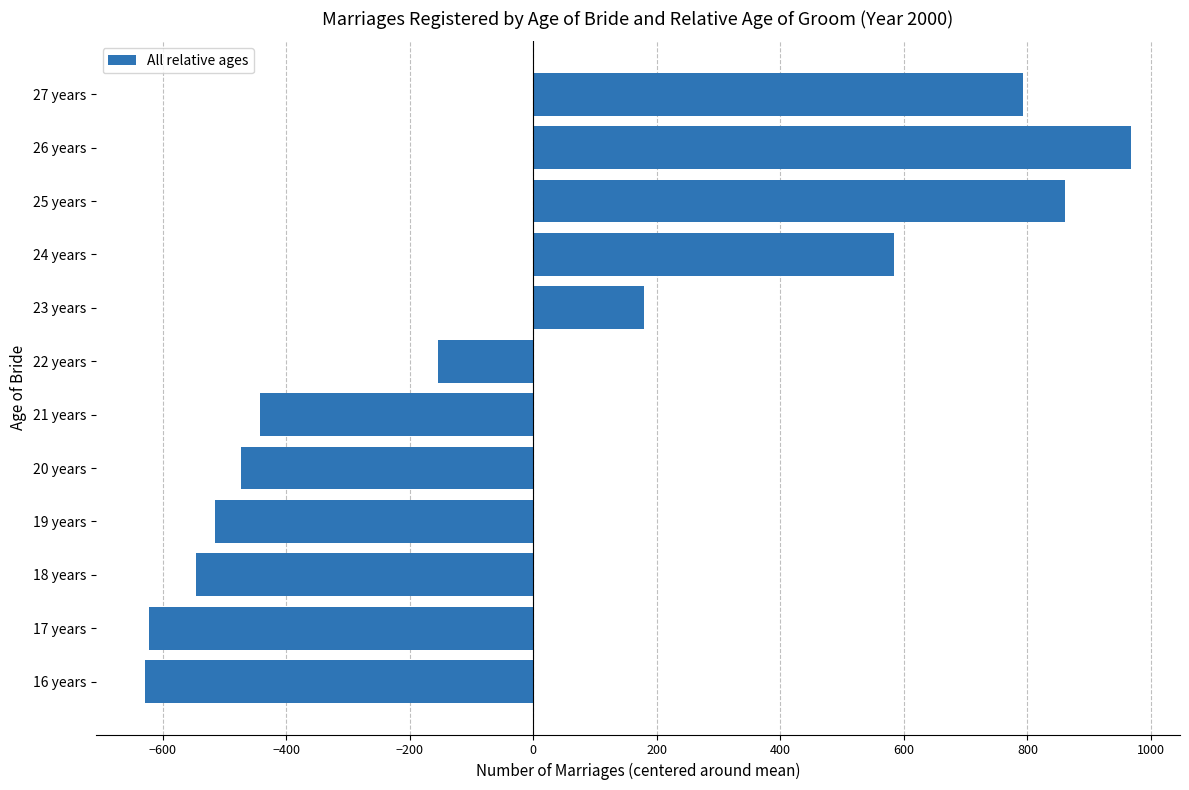

Between 19 years and 23 years, which is larger?

23 years